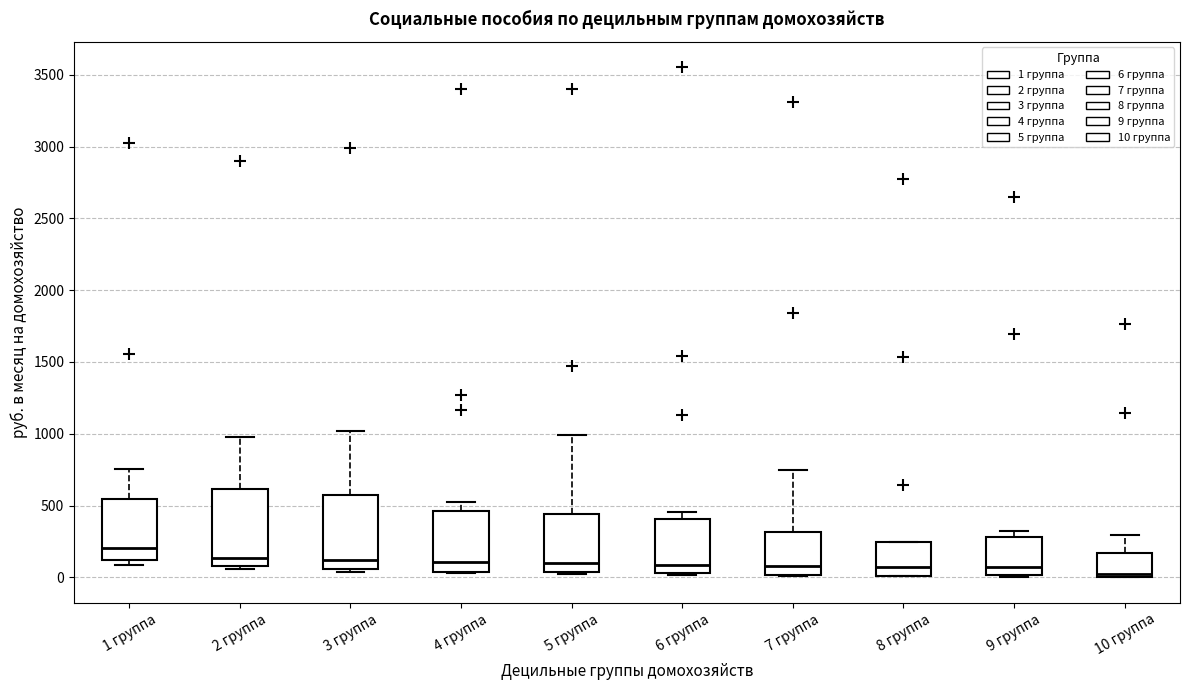

Where does the median line of the box for 3 группа sit on the y-axis? The values are not printed on the chart, so give them approximately, as read against the axis.

100